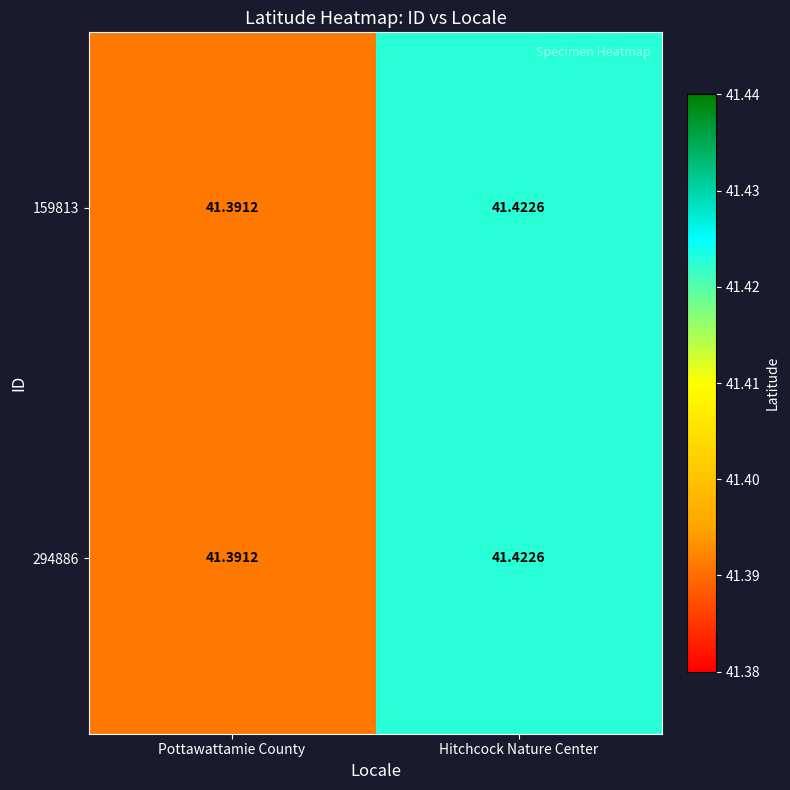

What is the minimum value shown in the chart?

41.4